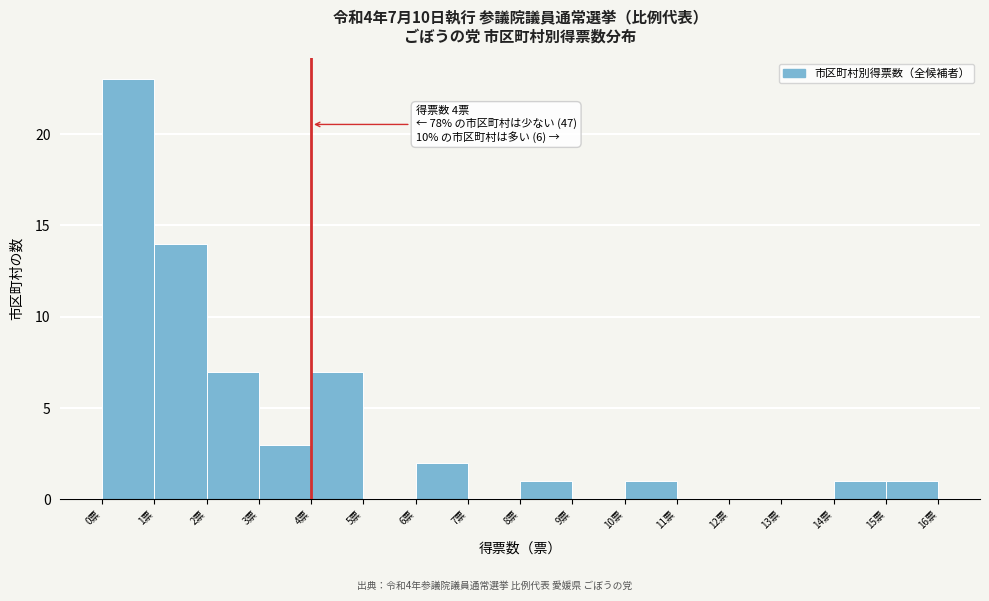

Which range on the x-axis has the tallest bar?

0 to 1